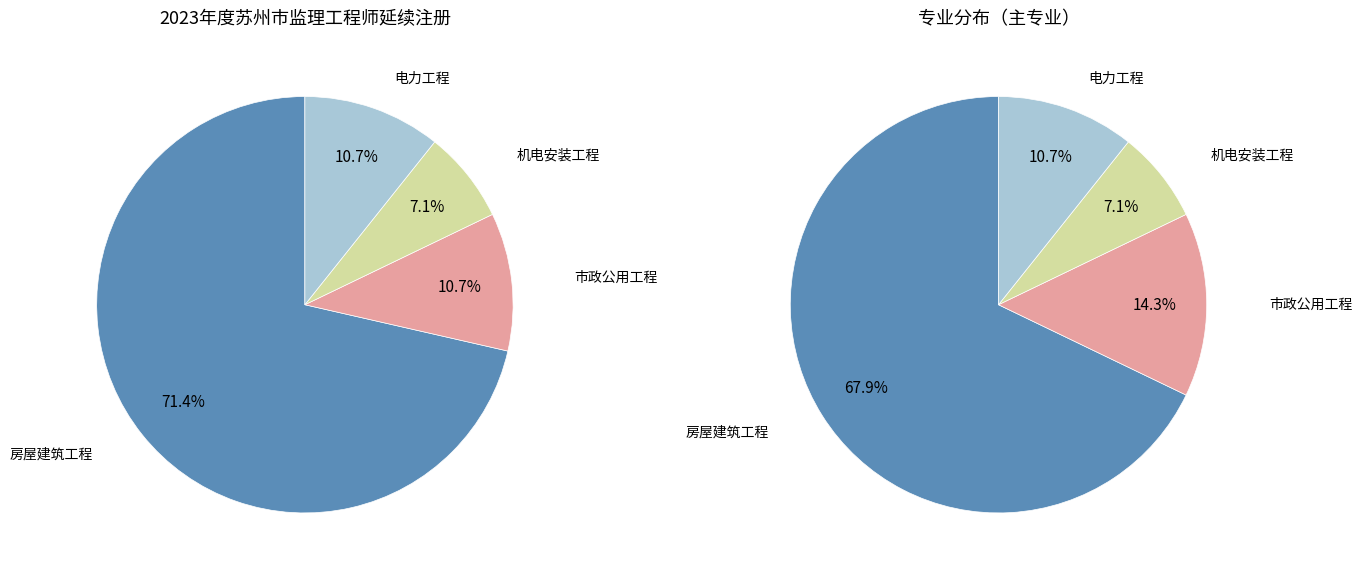

What percentage is NOT represented by 房屋建筑工程?

28.6%